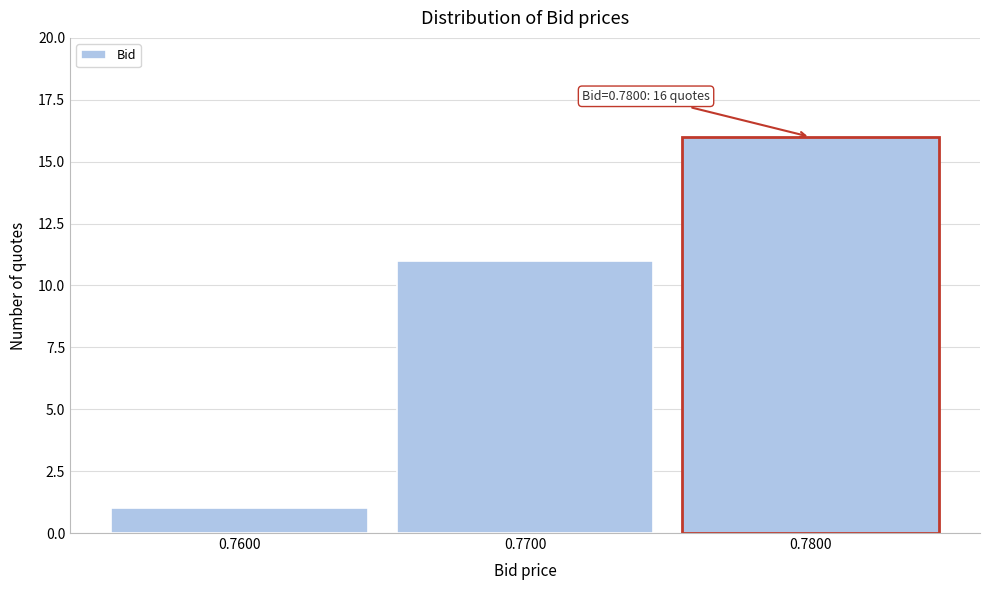

Which range on the x-axis has the tallest bar?

0.775 to 0.785